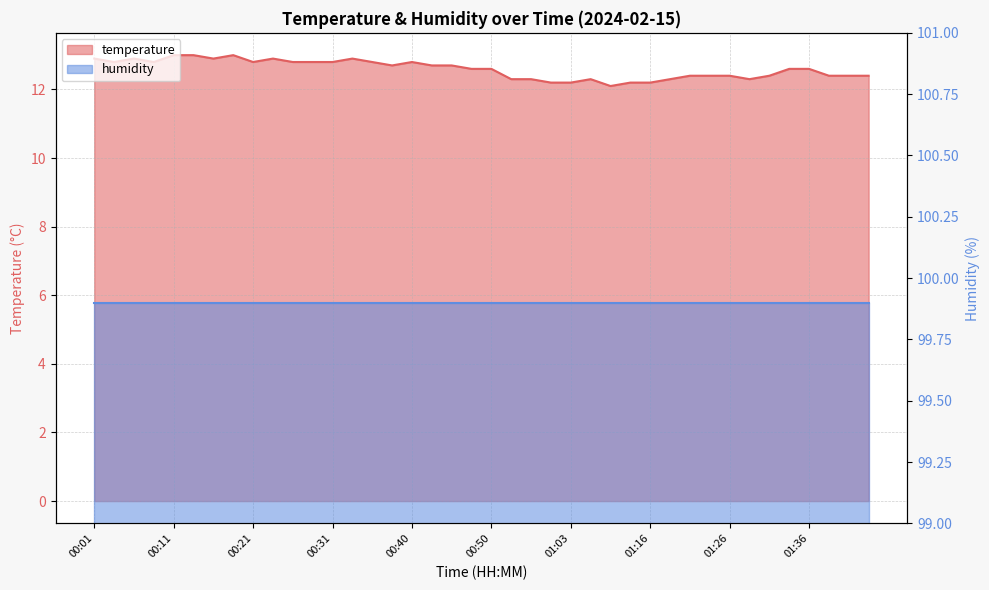

Reading left to right, extract all data points from this chart.

00:01=12.9	00:04=12.8	00:06=12.9	00:09=12.8	00:11=13.0	00:14=13.0	00:16=12.9	00:18=13.0	00:21=12.8	00:23=12.9	00:26=12.8	00:28=12.8	00:31=12.8	00:33=12.9	00:36=12.8	00:38=12.7	00:40=12.8	00:43=12.7	00:45=12.7	00:48=12.6	00:50=12.6	00:56=12.3	00:58=12.3	01:01=12.2	01:03=12.2	01:05=12.3	01:08=12.1	01:14=12.2	01:16=12.2	01:19=12.3	01:21=12.4	01:23=12.4	01:26=12.4	01:28=12.3	01:31=12.4	01:34=12.6	01:36=12.6	01:38=12.4	01:41=12.4	01:43=12.4